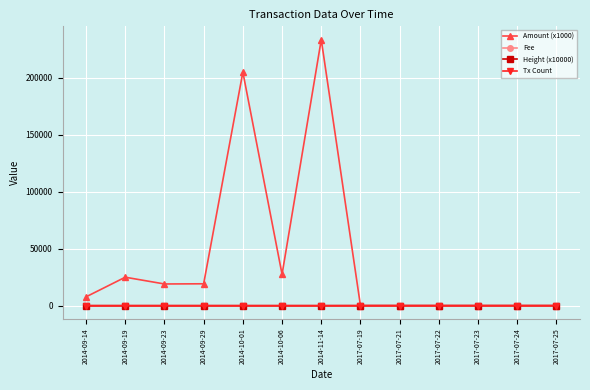

Which series has the largest range (max minus min)?

Amount (x1000)